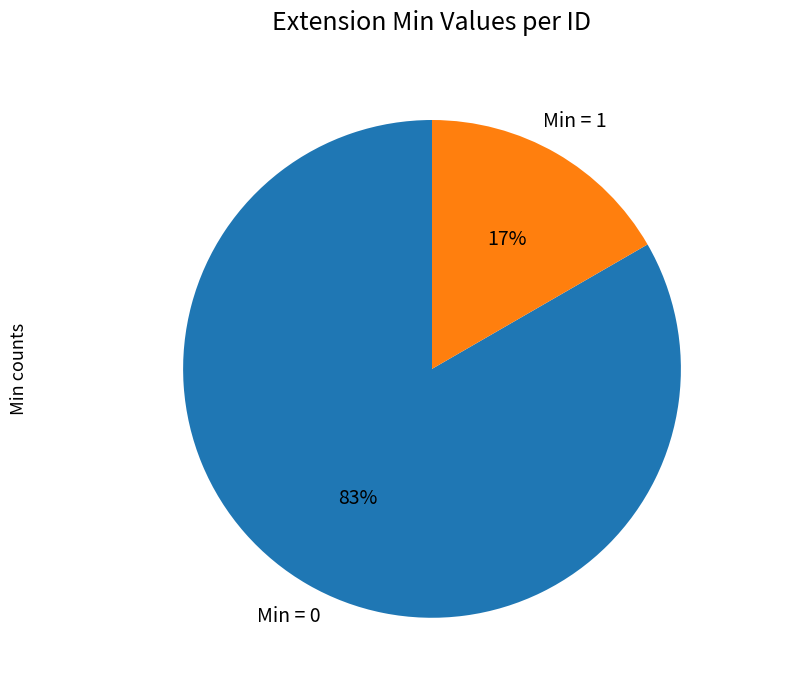

Does any single category account for the majority?

Yes